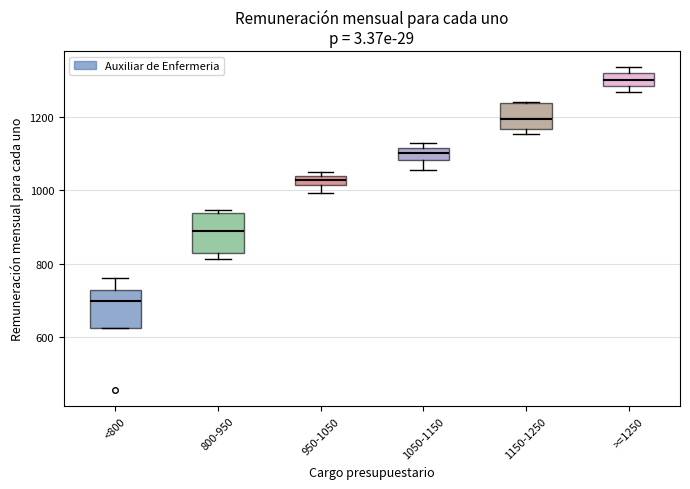

Where does the upper whisker of the box for <800 end on the y-axis? The values are not printed on the chart, so give them approximately, as read against the axis.

760